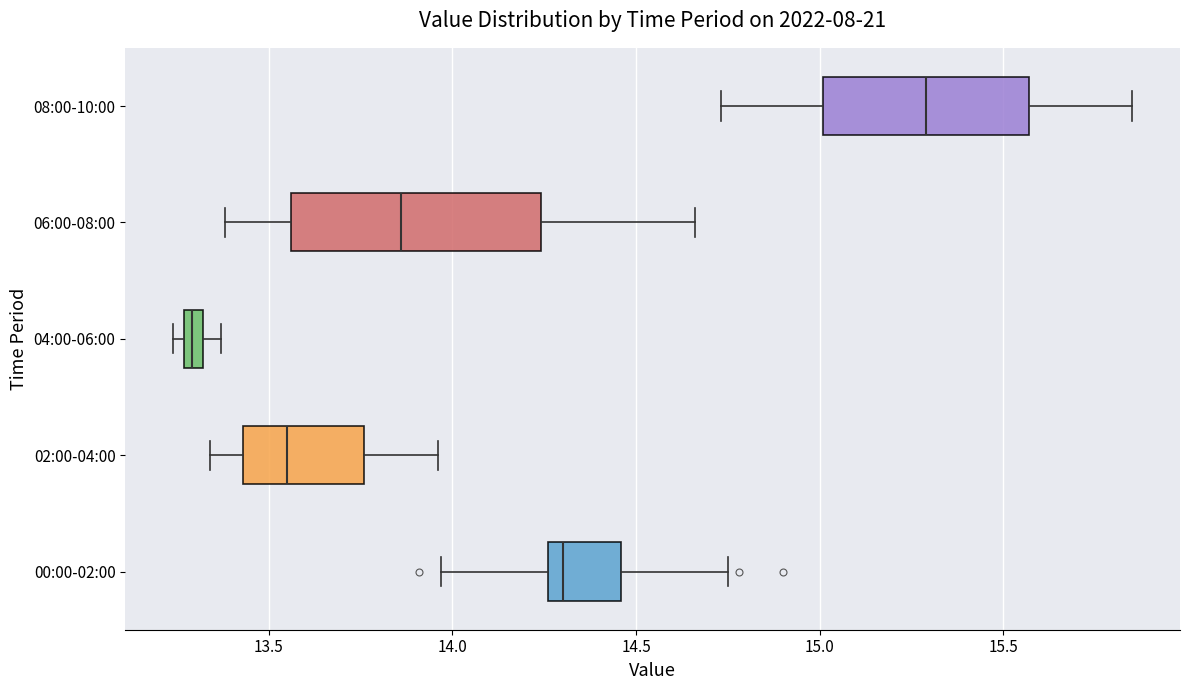

Where does the left whisker of the box for 00:00-02:00 end on the x-axis? The values are not printed on the chart, so give them approximately, as read against the axis.

13.95